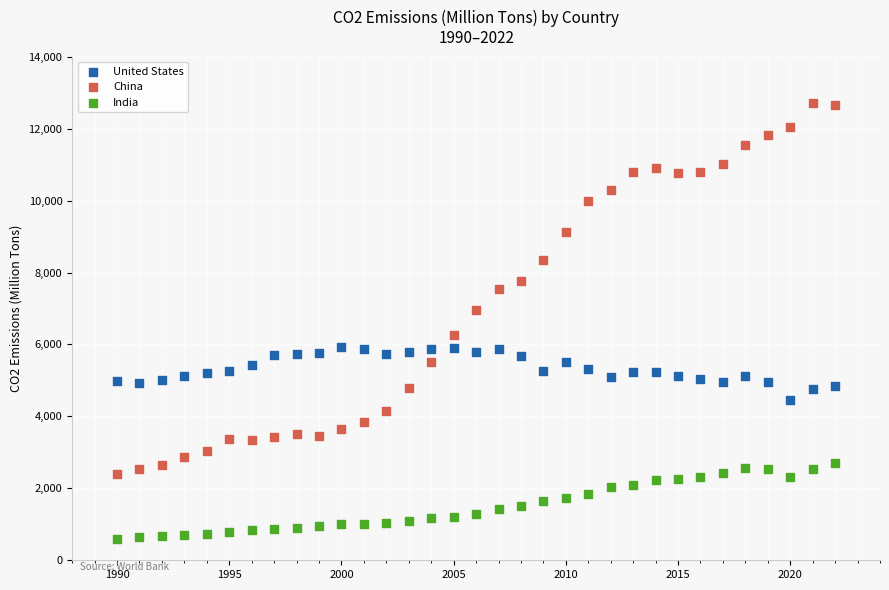

What are all the series names shown in the legend?

United States, China, India